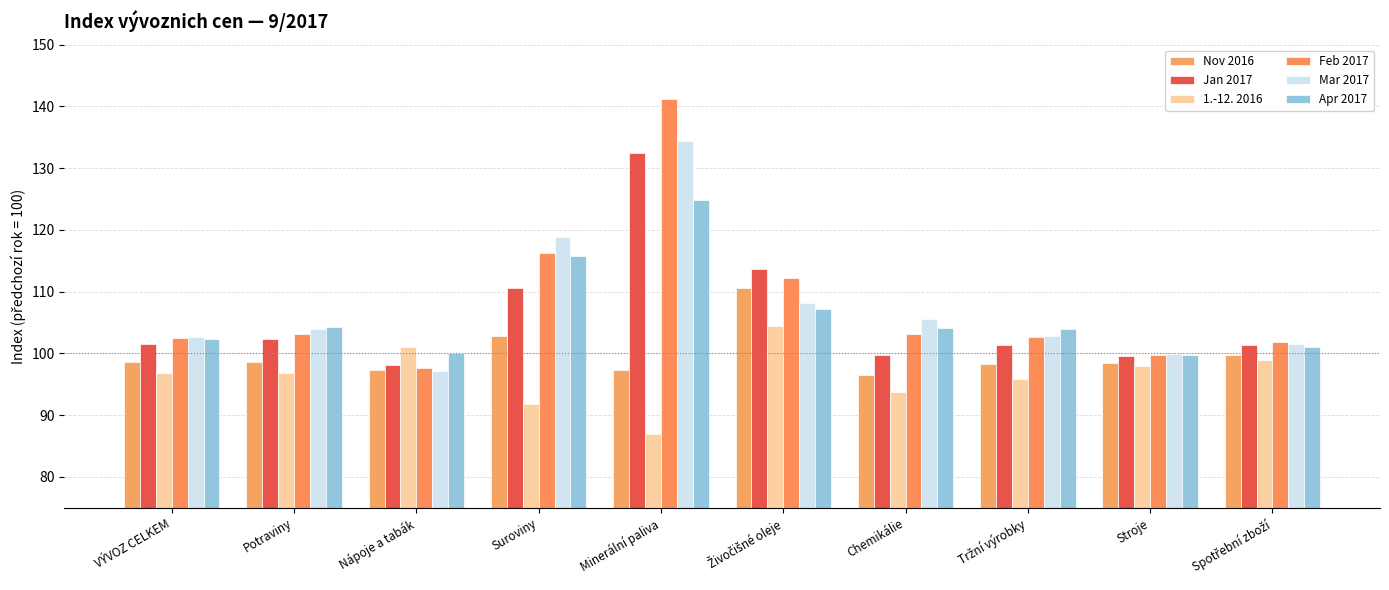

What is the sum of all Nov 2016 values?

998.3